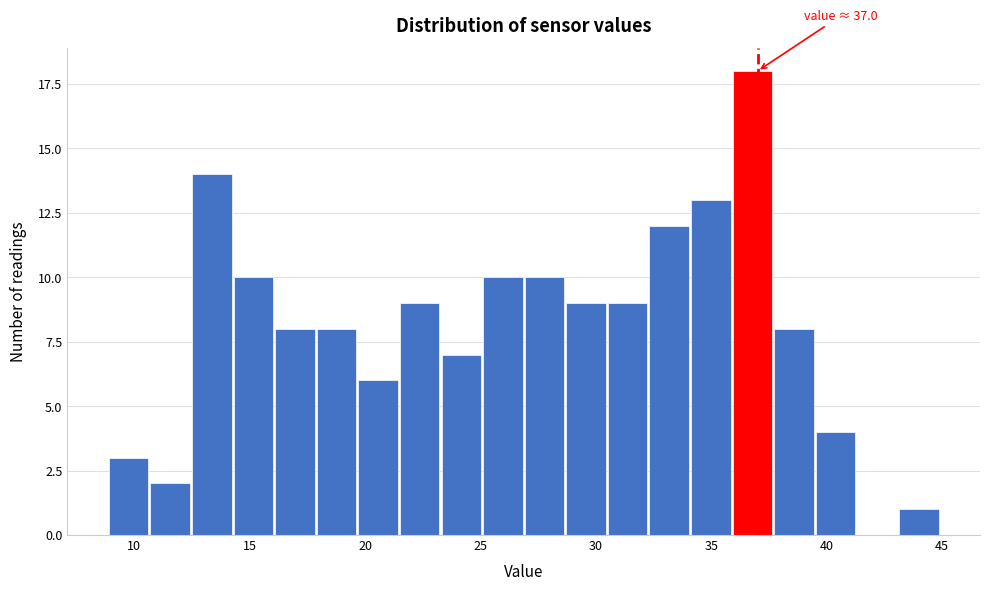

Around what value on the x-axis is the tallest bar? Give the approximate position of its centre, as read against the axis.

37.0